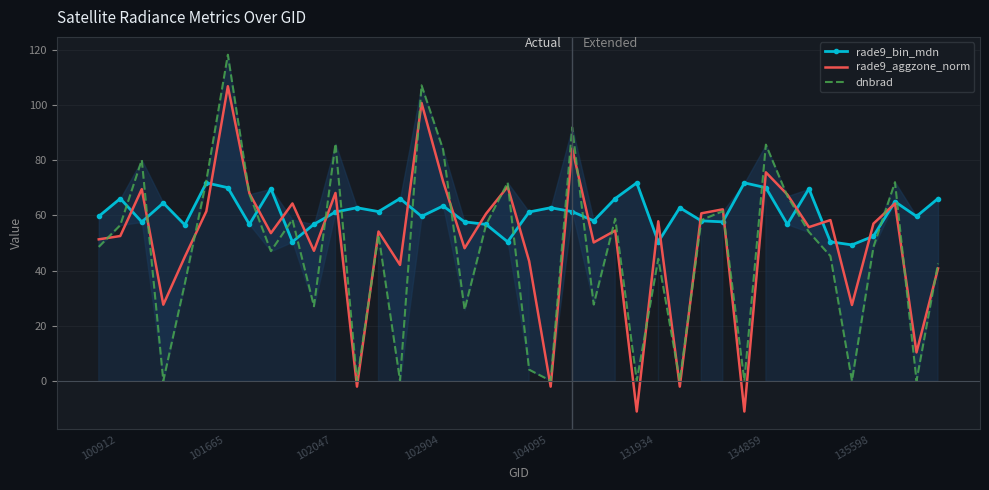

What is the maximum value for rade9_aggzone_norm?

106.8